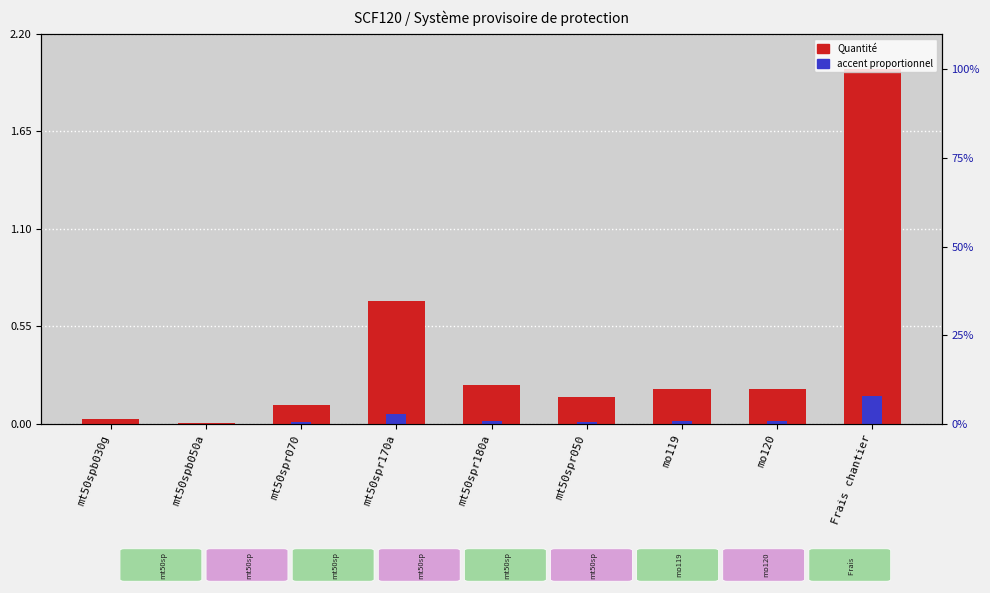

Reading left to right, extract all data points from this chart.

Quantité: 0.0	0.0	0.1	0.7	0.2	0.1	0.2	0.2	2.0
accent (proportionnel): 0.0	0.0	0.0	0.1	0.0	0.0	0.0	0.0	0.2